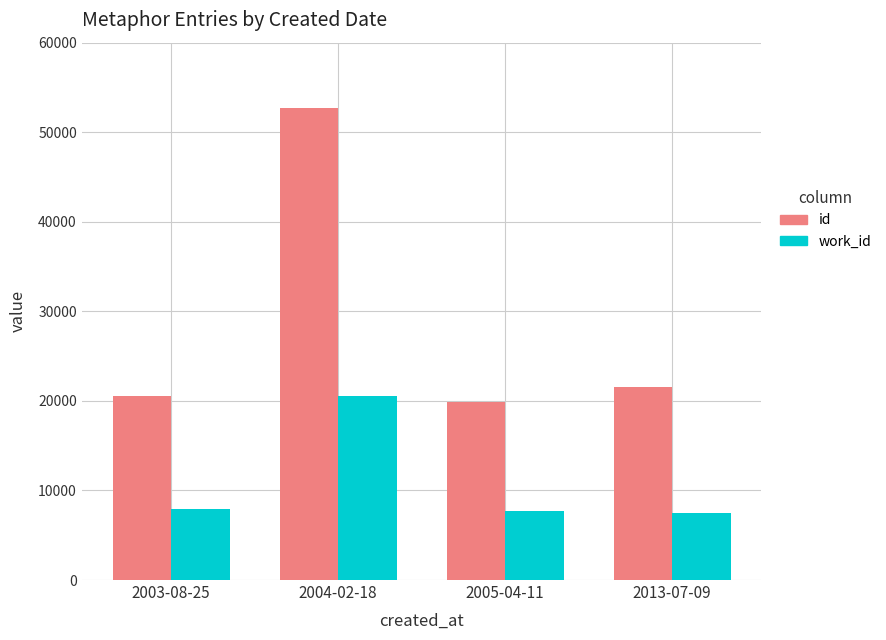

How many series are shown in this chart?

2